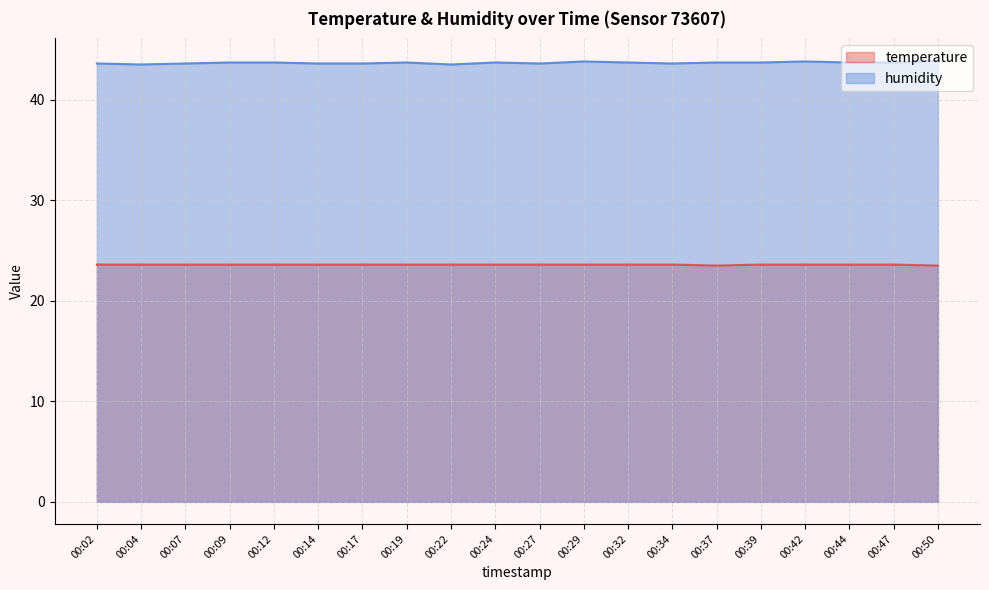

Rank the series at 00:24 from highest to lowest value.

humidity, temperature